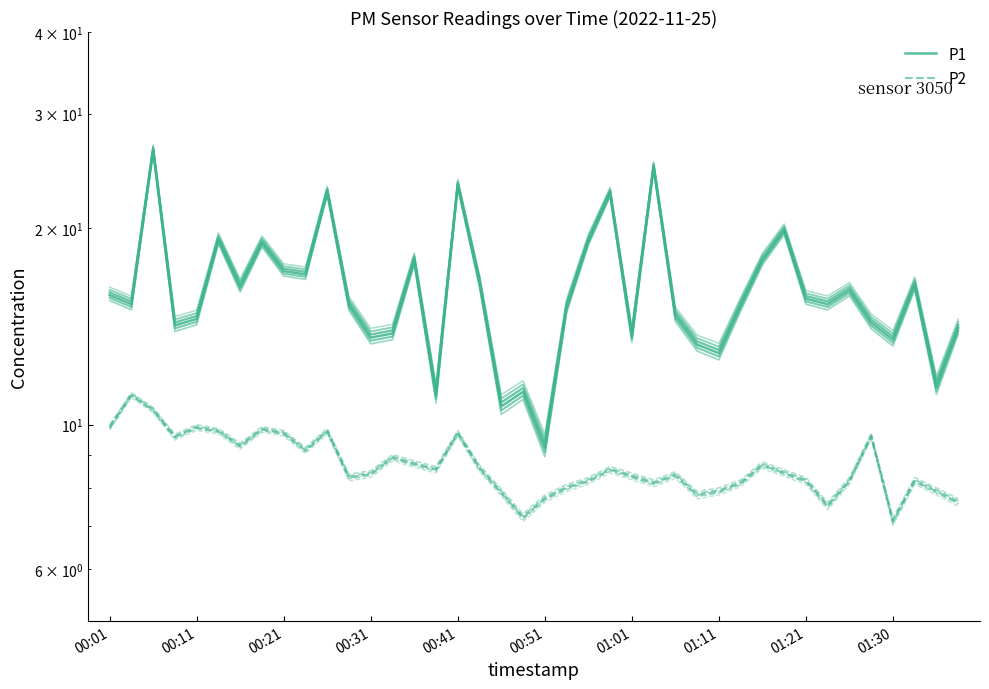

What are all the series names shown in the legend?

P1, P2